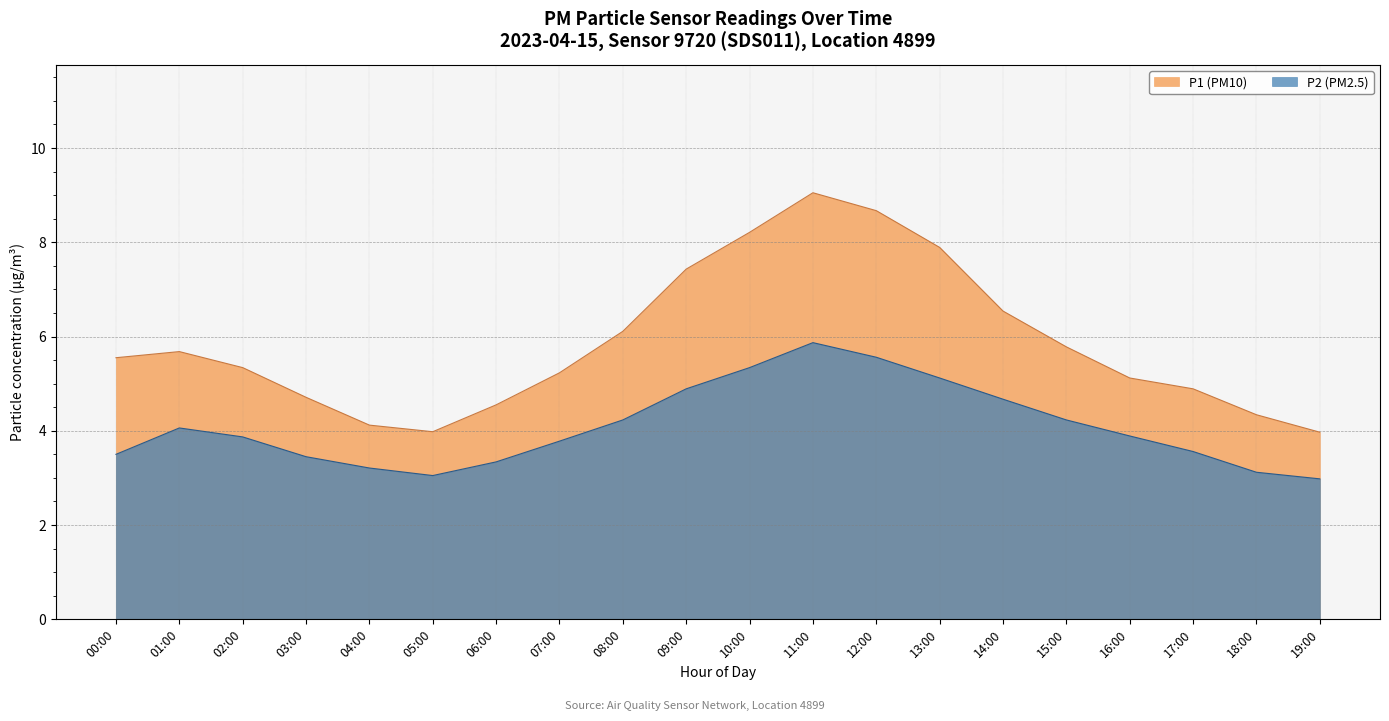

True or false: P2 (PM2.5) and P1 (PM10) intersect in this chart.

False